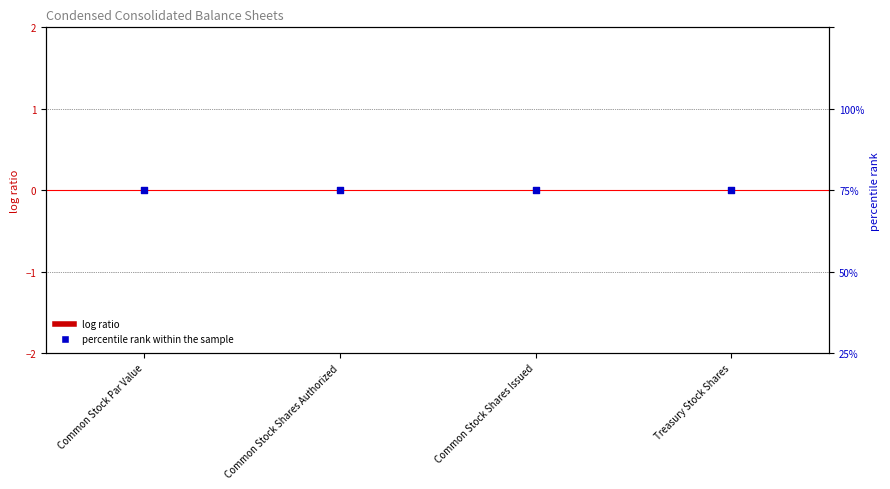

What is the total value across all series at Treasury Stock Shares?

50.1